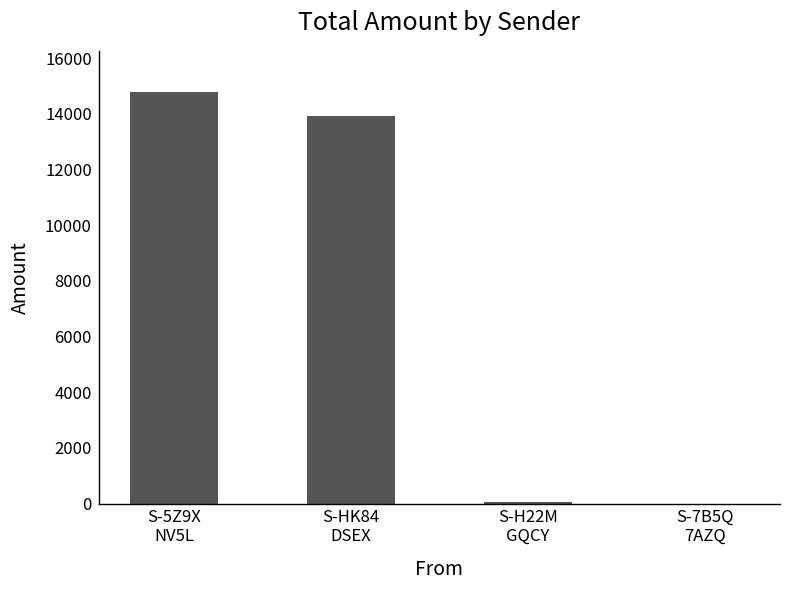

What is the sum of all values?

28796